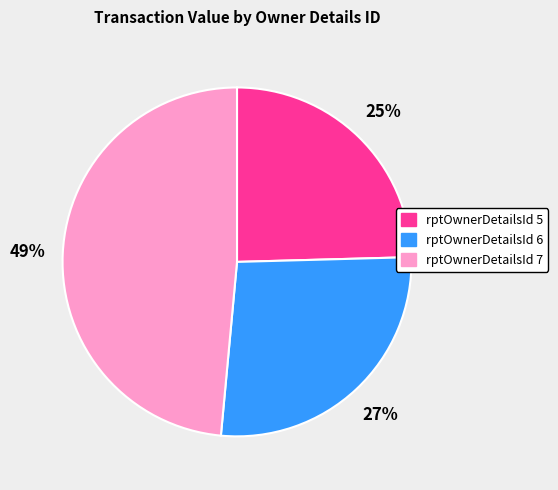

Is the sum of rptOwnerDetailsId 5 and rptOwnerDetailsId 7 greater than half?

Yes